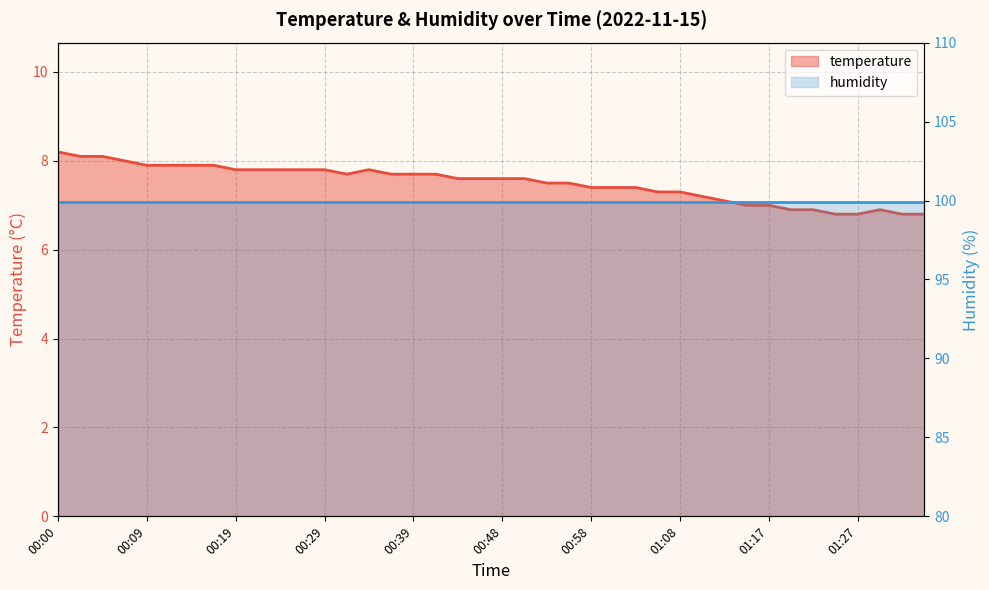

What is the difference between the values at 00:31 and 01:22?

0.8